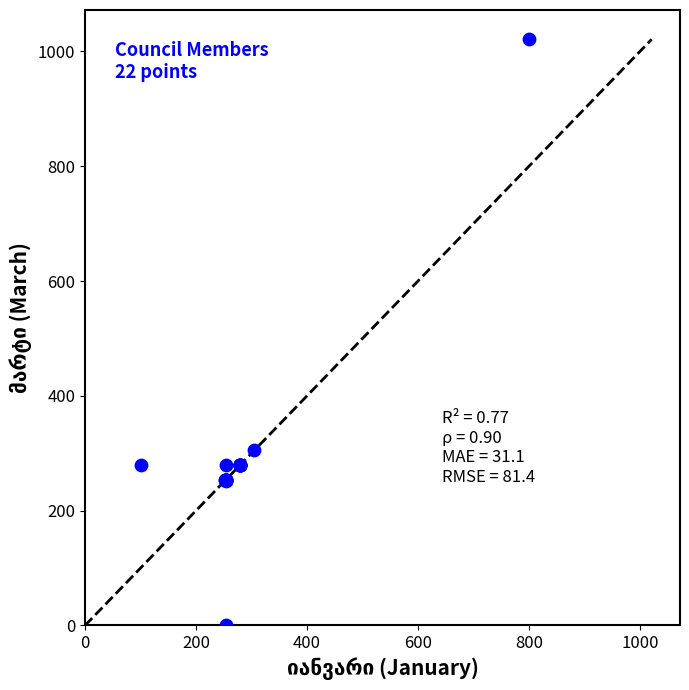

What Y value in the scatter plot is closest to 510?

304.8